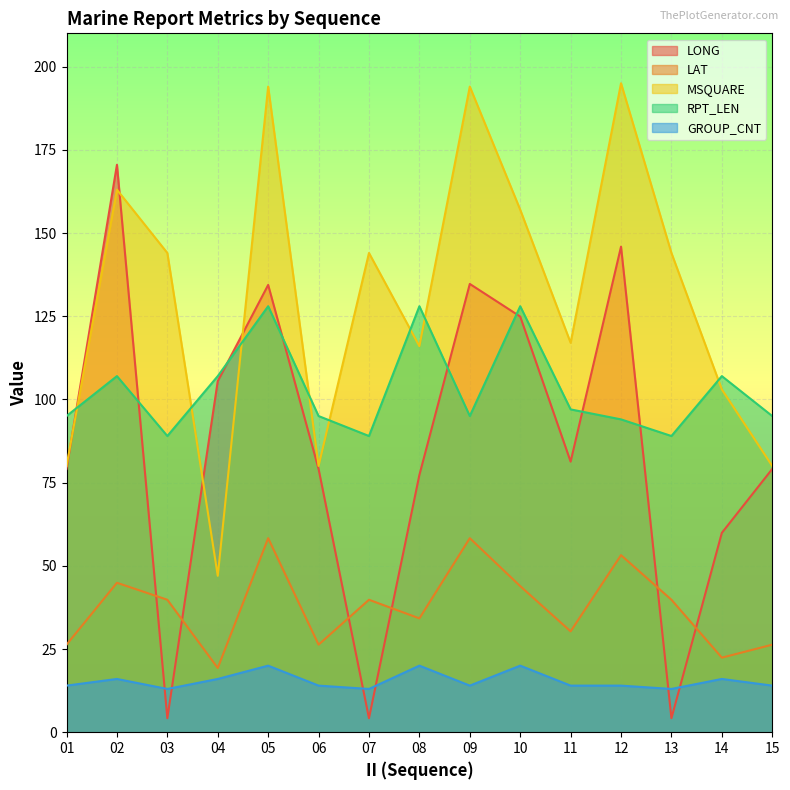

What is the lowest value of the LAT series?

19.3